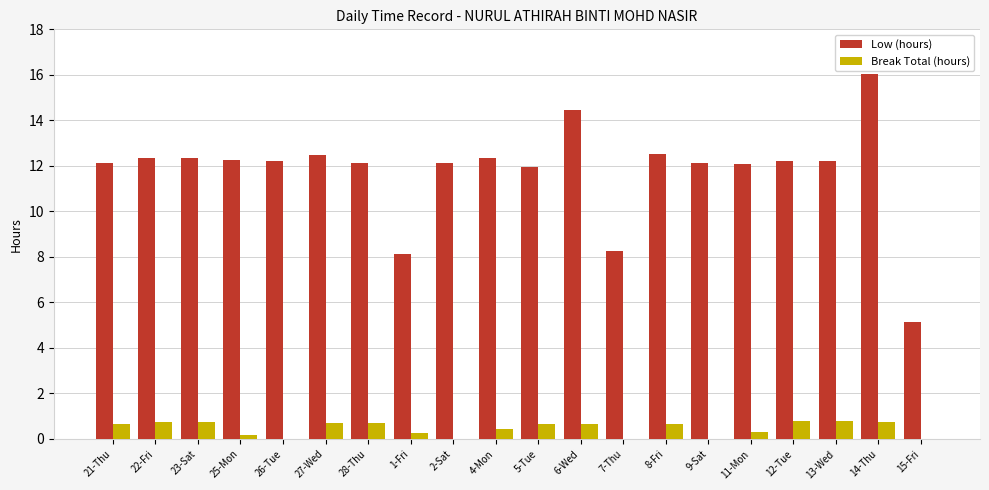

Where does the Low (hours) series first go above 12?

21-Thu